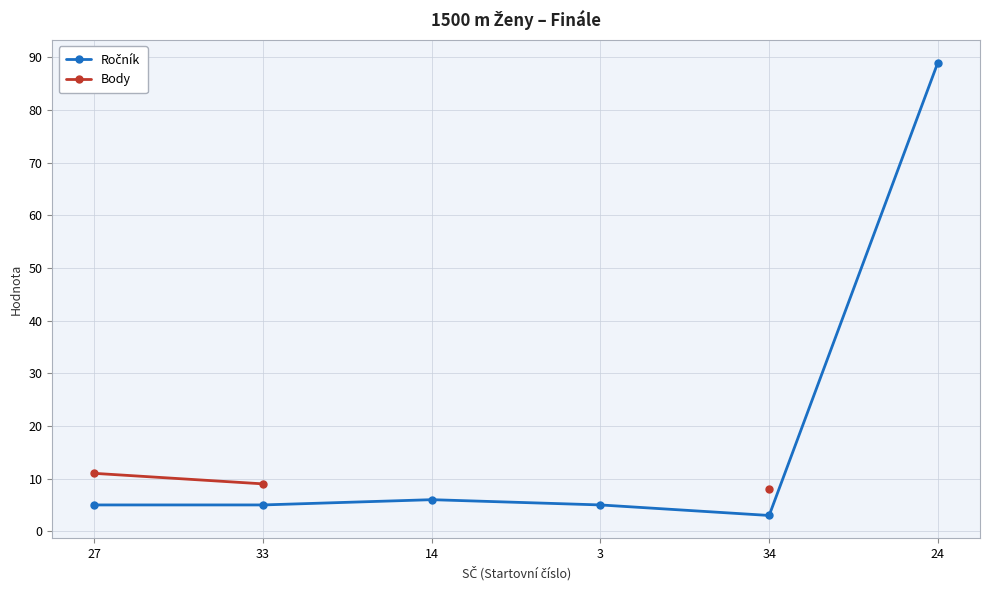

What is the label of the 5th point from the left?

34